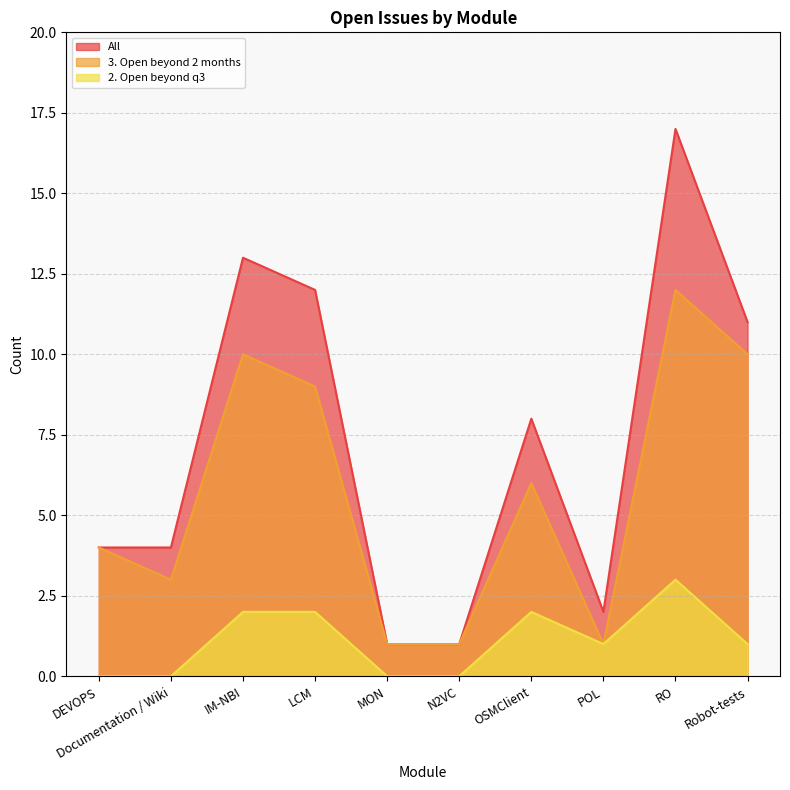

At how many categories does at least one series exceed 15?

1